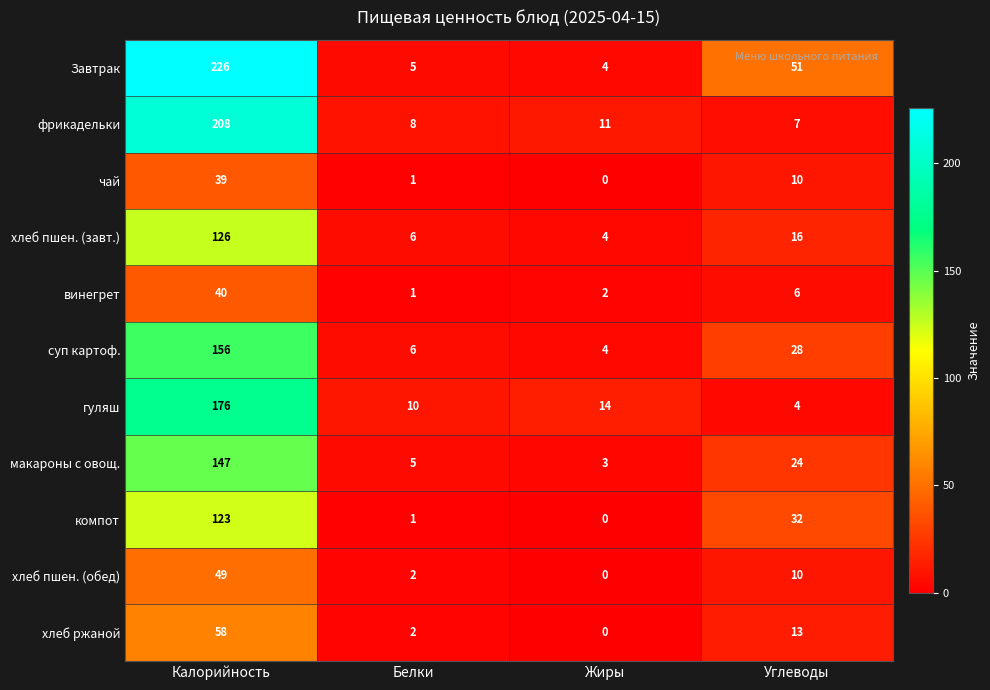

At how many categories does at least one series exceed 154?

1